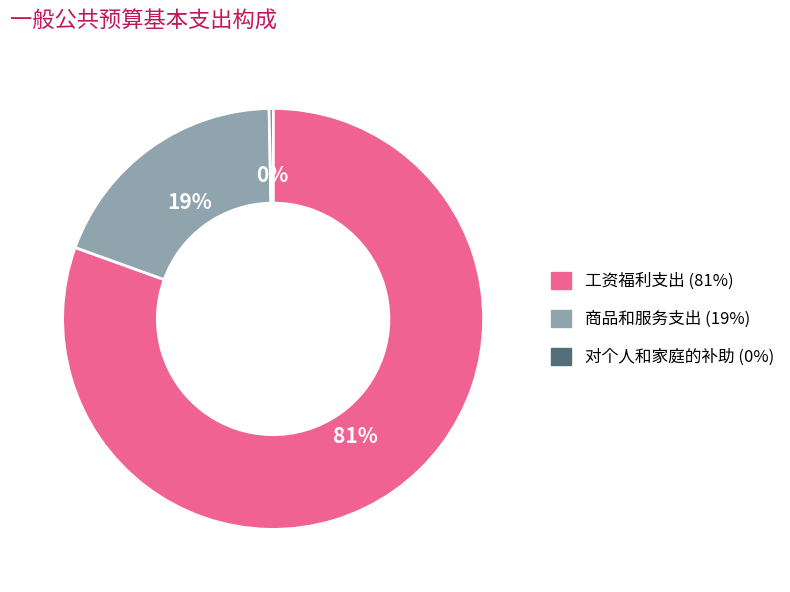

To the nearest percent, what is the average slice percentage?

33%